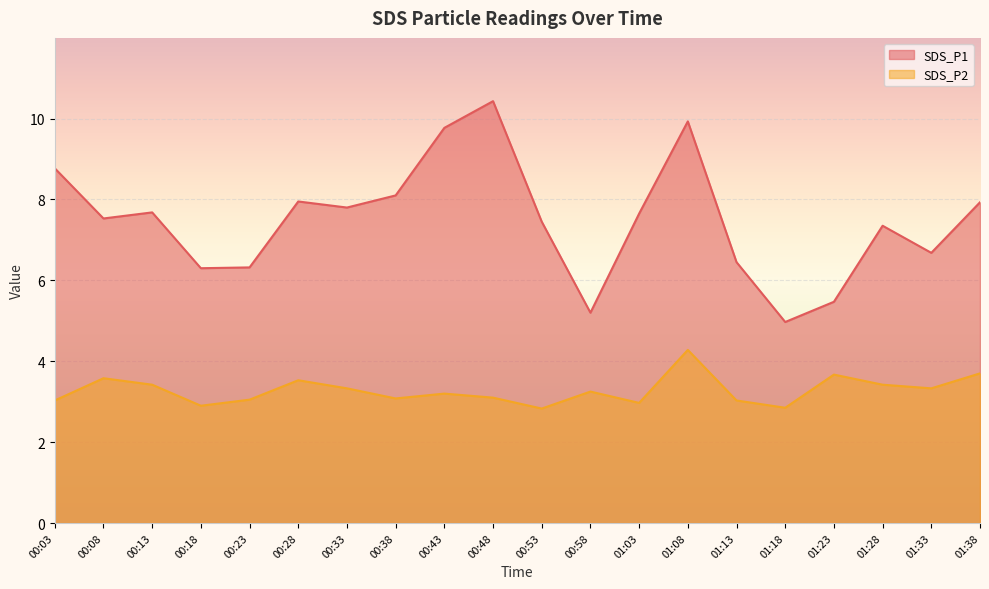

What are all the series names shown in the legend?

SDS_P1, SDS_P2